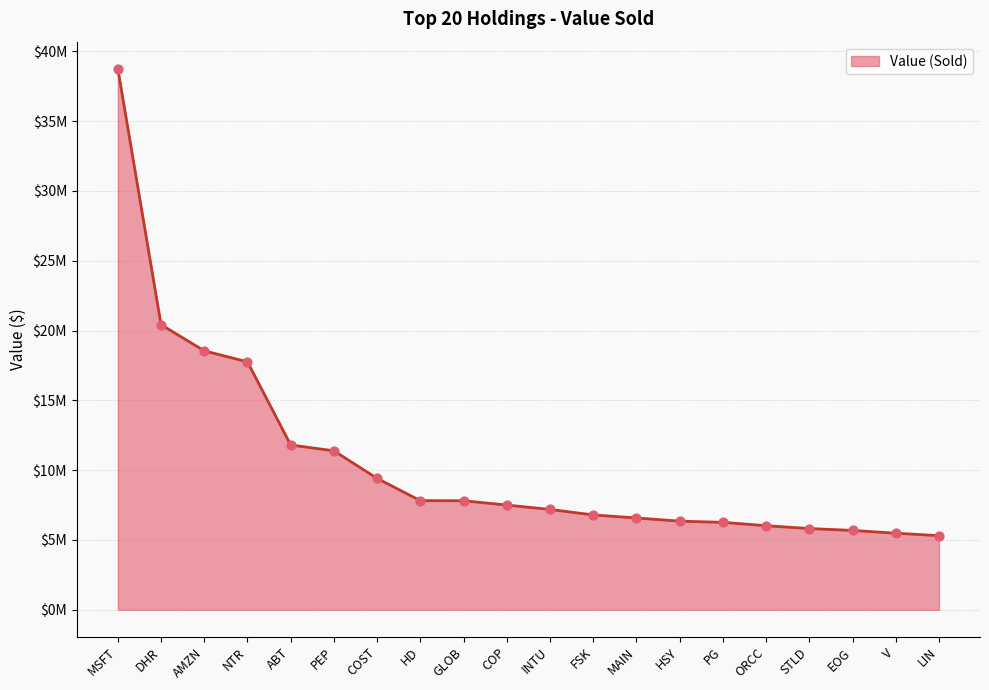

What is the change in value from GLOB to EOG?

-2125000